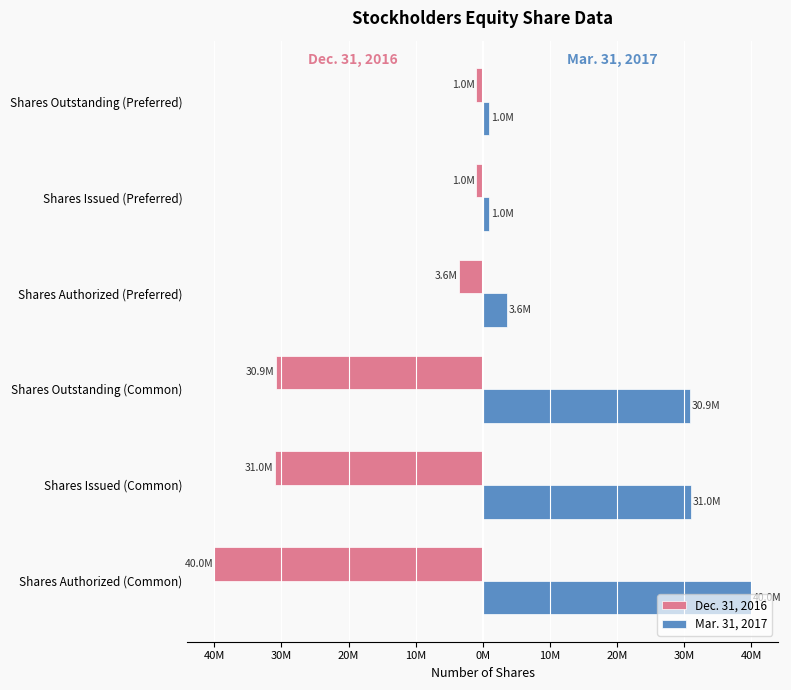

What are all the series names shown in the legend?

Dec. 31, 2016, Mar. 31, 2017